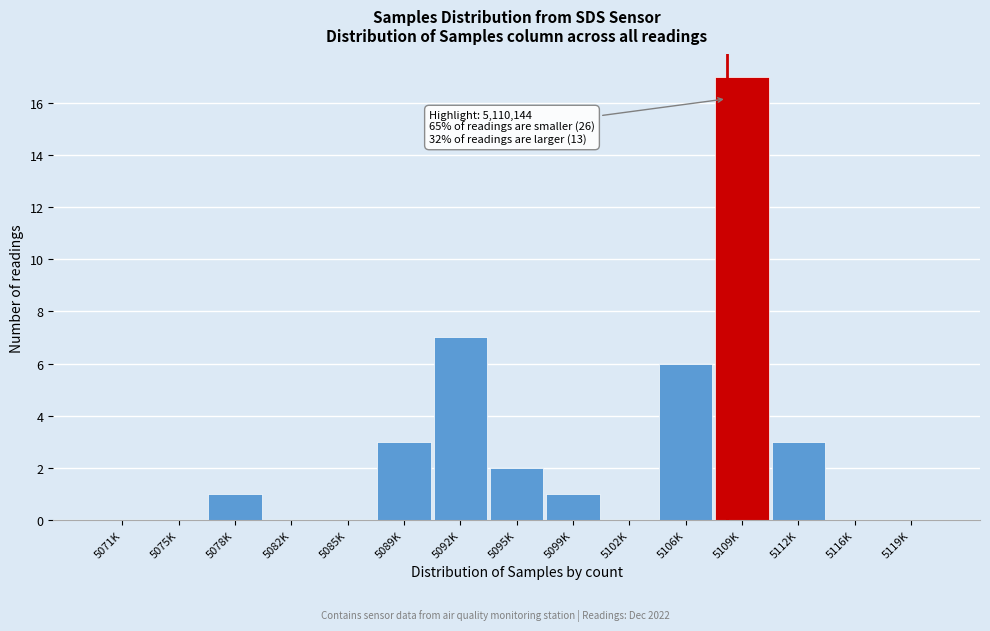

Reading left to right, list all the values displayed in this chart.

5071K=0	5075K=0	5078K=1	5082K=0	5085K=0	5089K=3	5092K=7	5095K=2	5099K=1	5102K=0	5106K=6	5109K=17	5112K=3	5116K=0	5119K=0